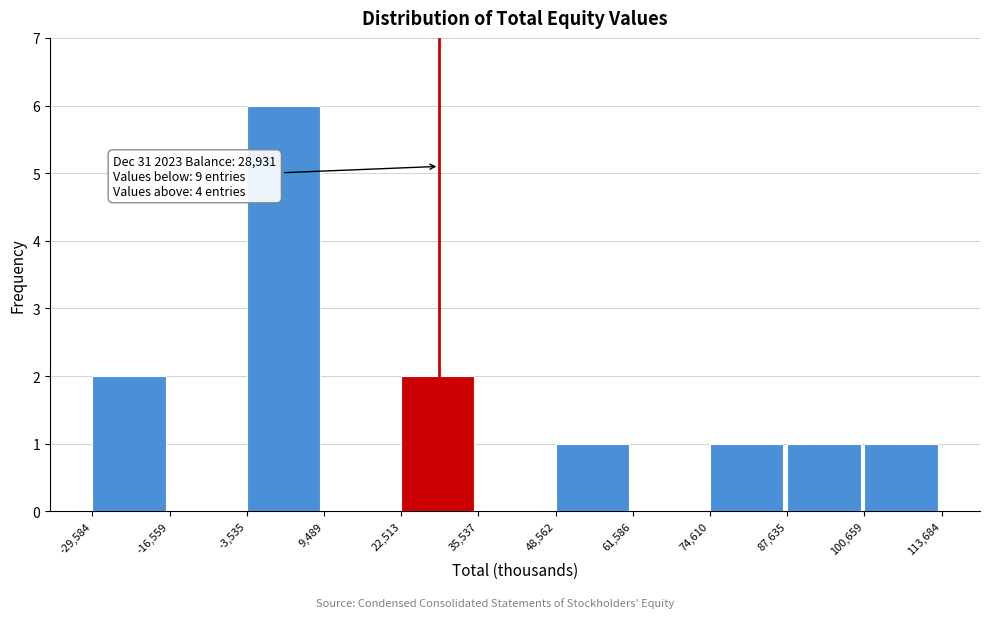

Which range on the x-axis has the tallest bar?

-3,535 to 9,489